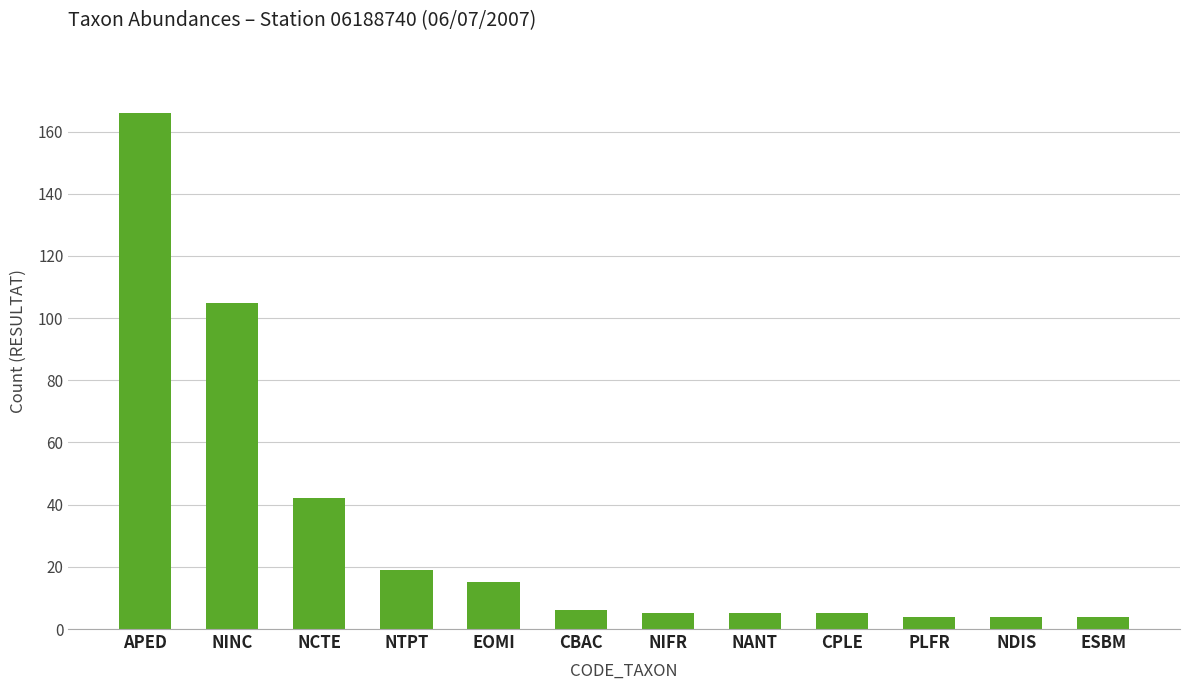

What is the approximate value at NANT?

5